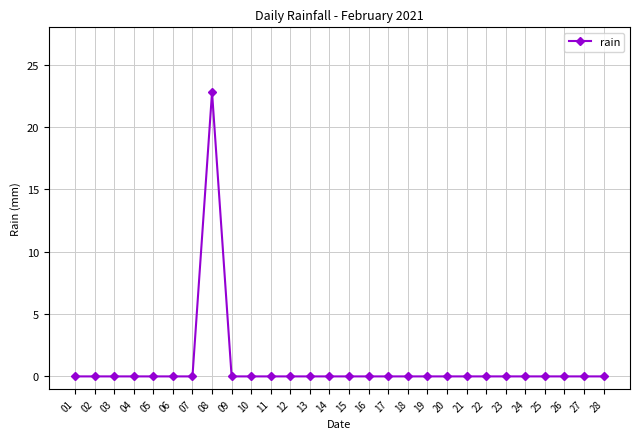

Does the chart display data point markers on the line(s)?

Yes